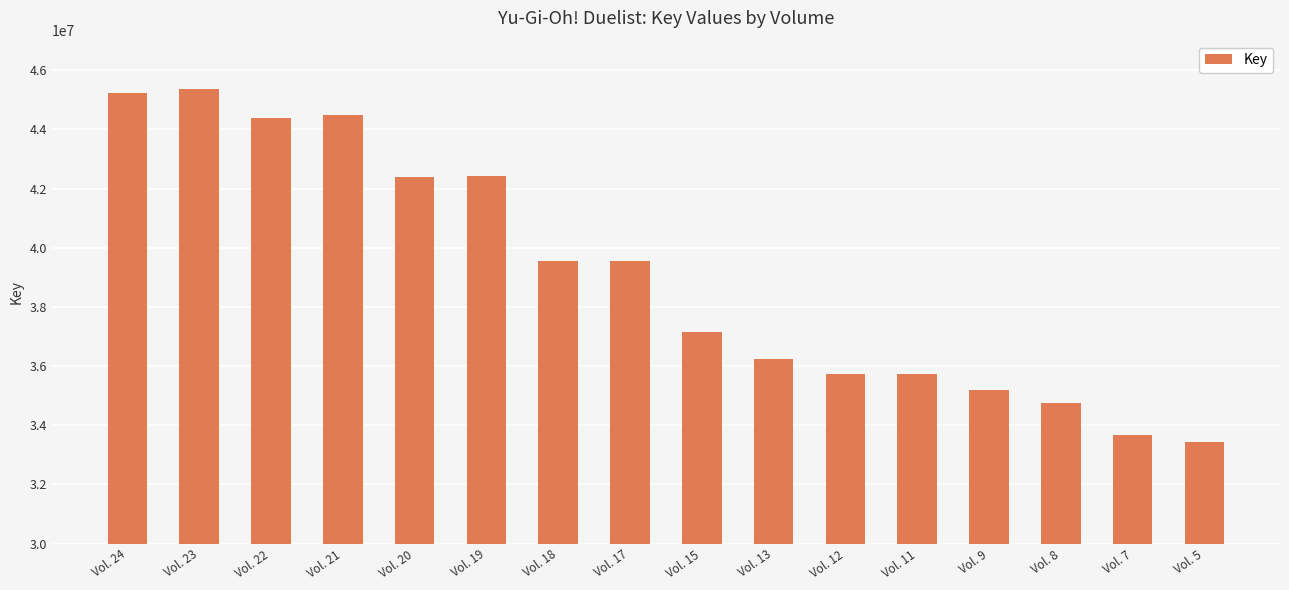

Is it true that the value at Vol. 18 is 54911783?

False